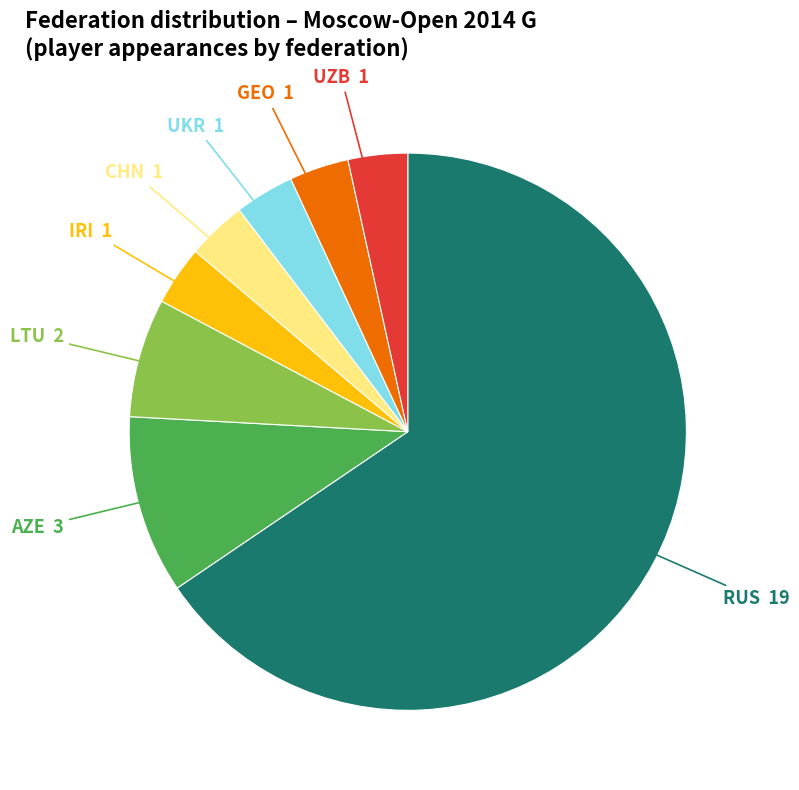

Is there a majority slice in this chart?

Yes